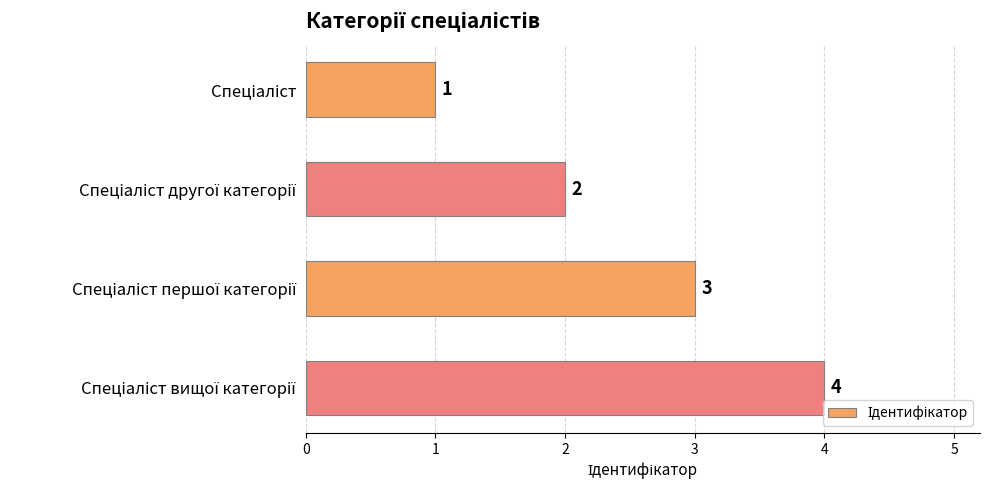

How many values are between 2 and 4?

3